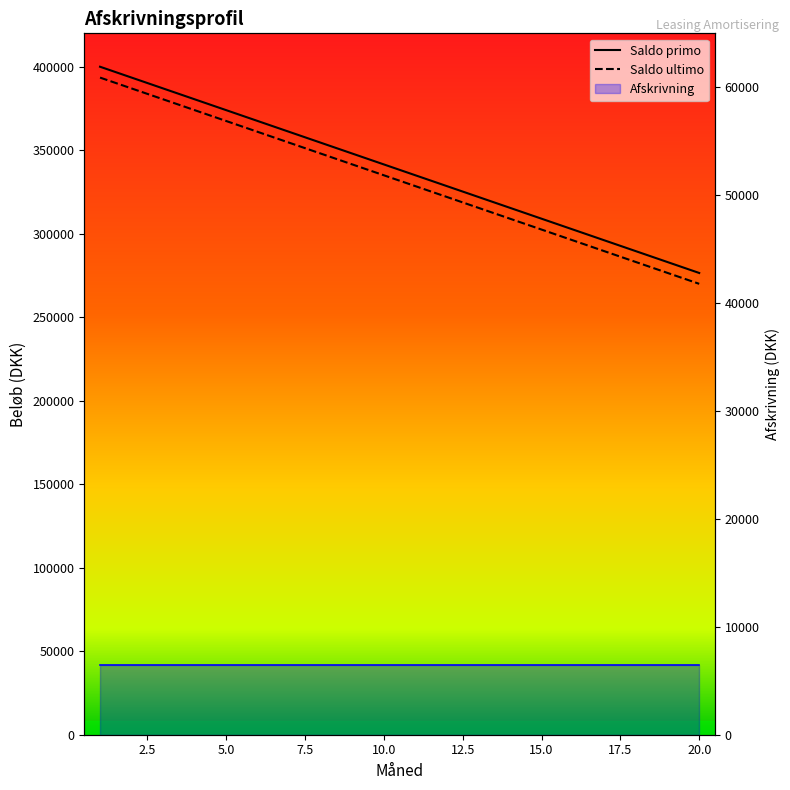

True or false: Saldo primo has a value of 270000 at 20.

True